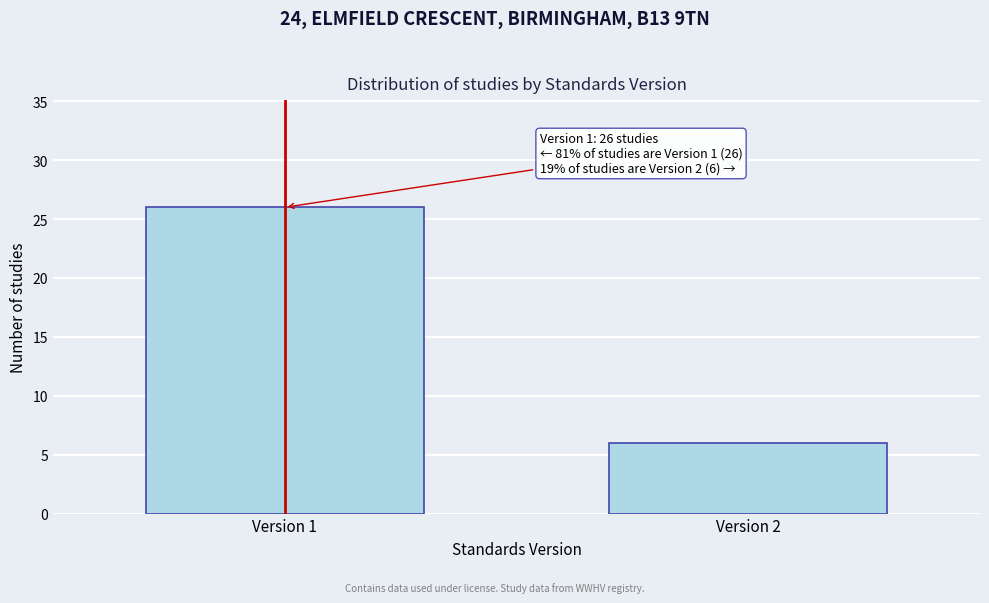

Reading right to left, what are all the values shown in this chart?

Version 2=6	Version 1=26